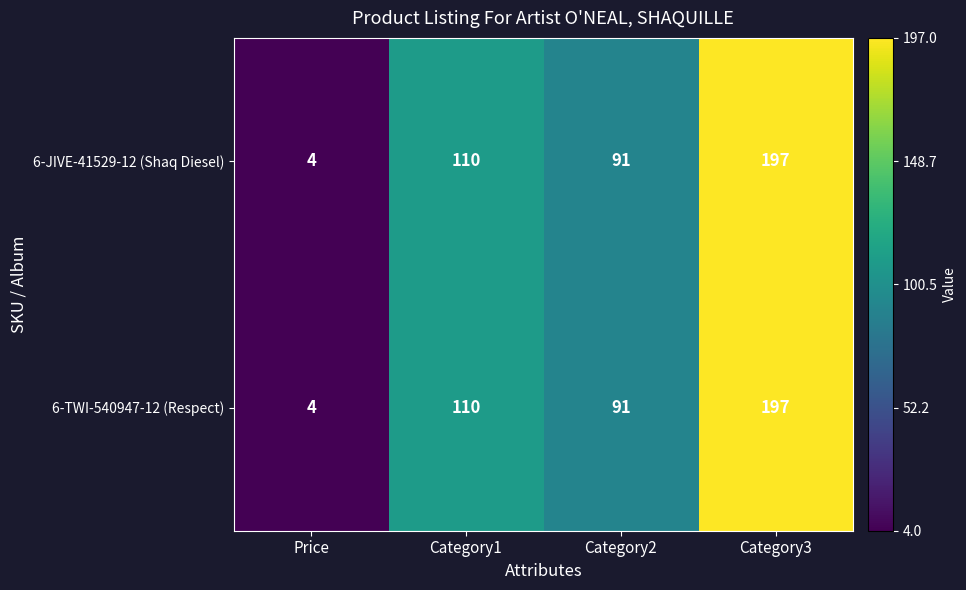

What is the difference between the 6-JIVE-41529-12 (Shaq Diesel) values at Category1 and Category2?

19